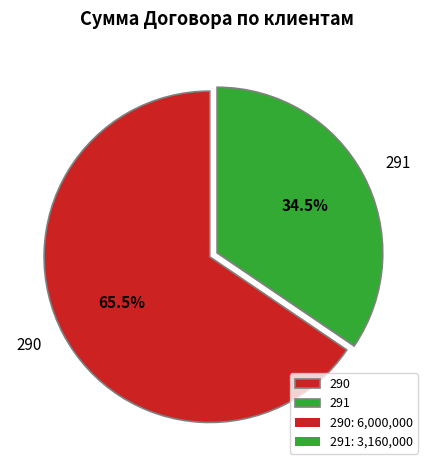

How many slices are in this pie chart?

2